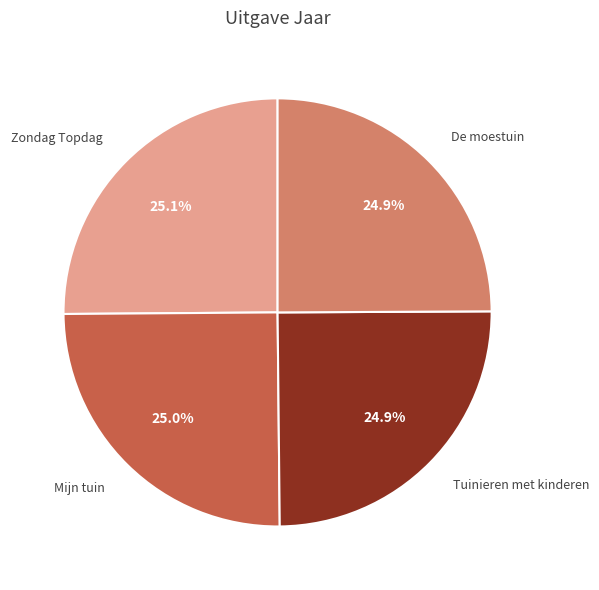

Is there any slice that represents more than half of the pie?

No